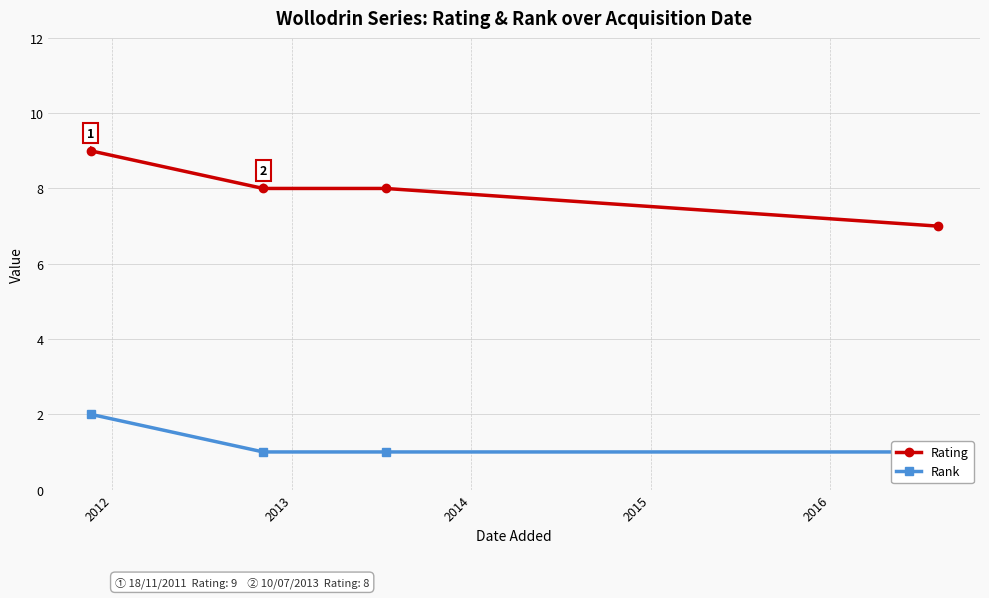

True or false: Rating has more than 1 interior local peaks.

False